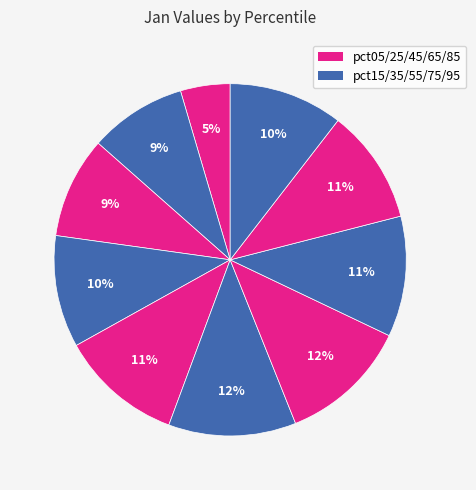

To the nearest percent, what is the difference between the largest and smallest slice percentages?

7%